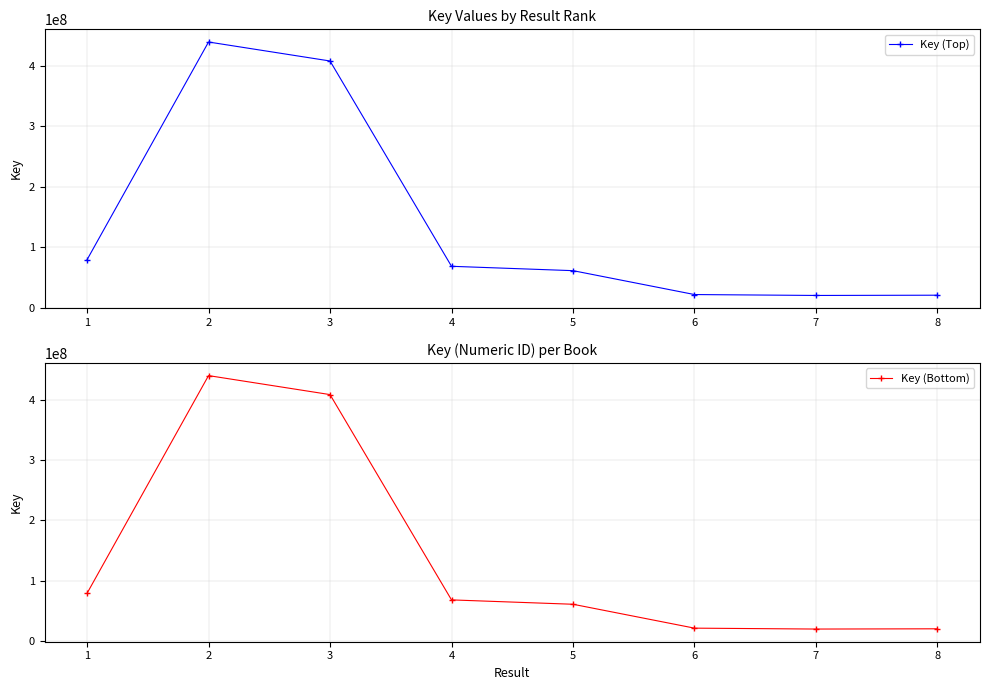

True or false: Key (Bottom) and Key (Top) cross at least once.

False